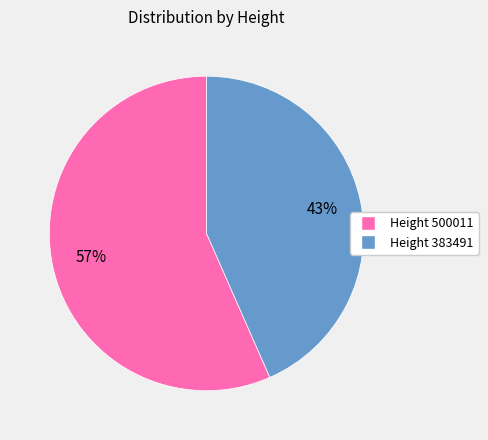

Count the number of slices in the pie.

2